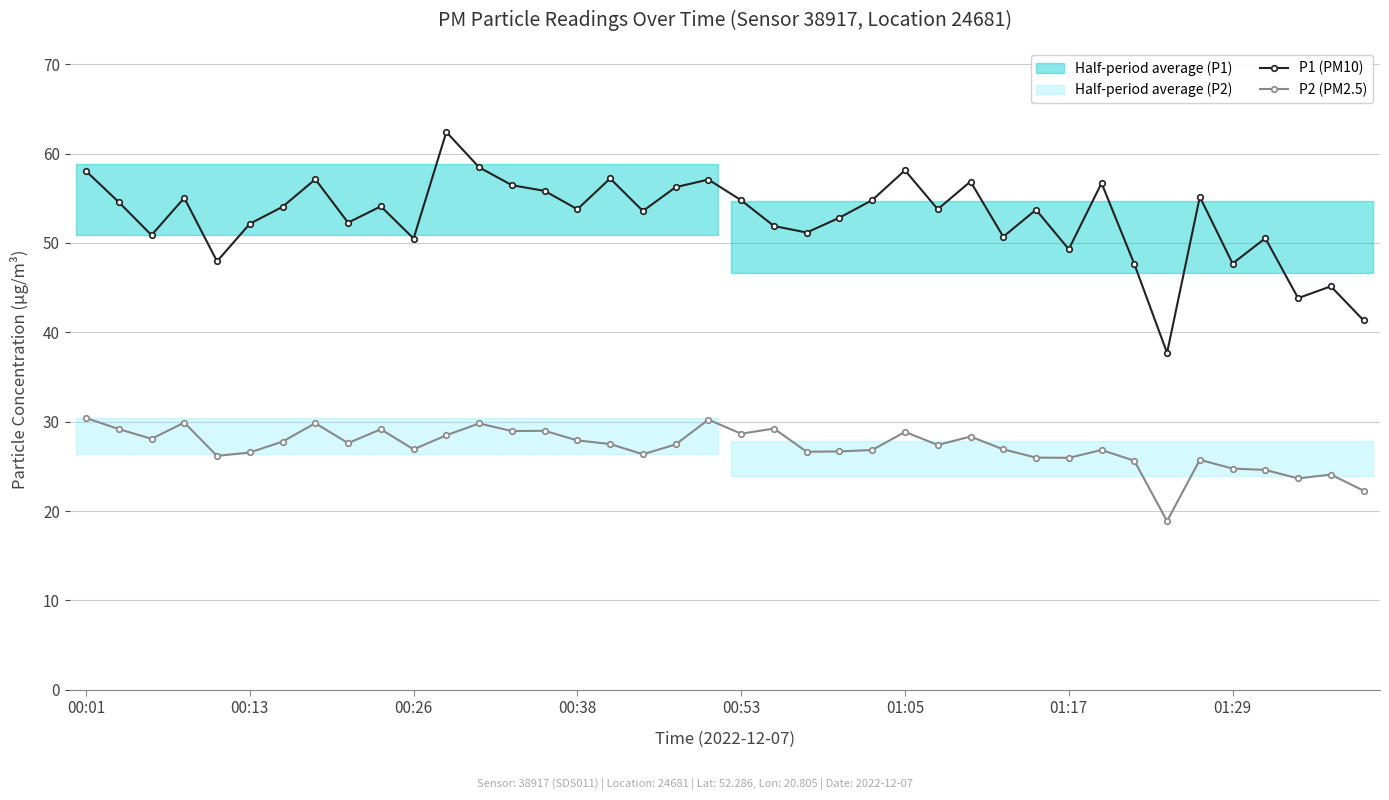

True or false: P1 (PM10) has a value of 53.8 at 00:38.

True